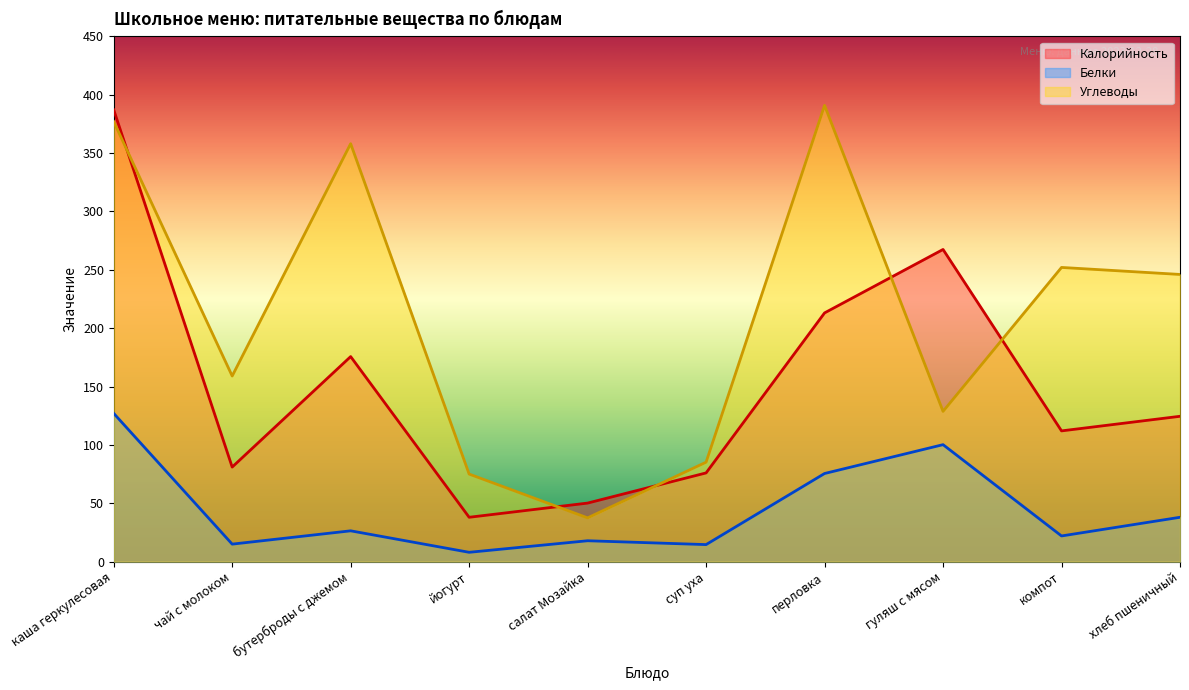

List the series in order of their overall mean, lowest first.

Белки, Калорийность, Углеводы